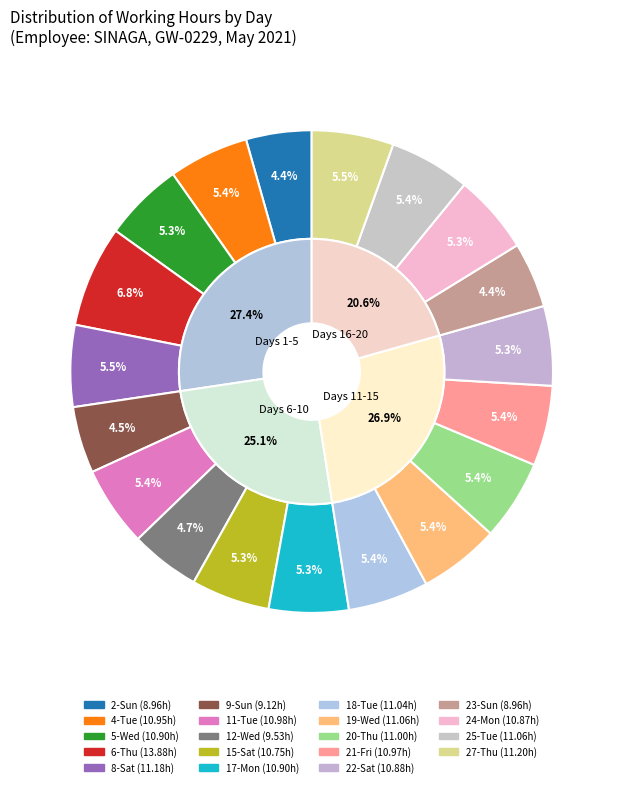

The 6-Thu slice represents 1% of the pie. True or false?

False